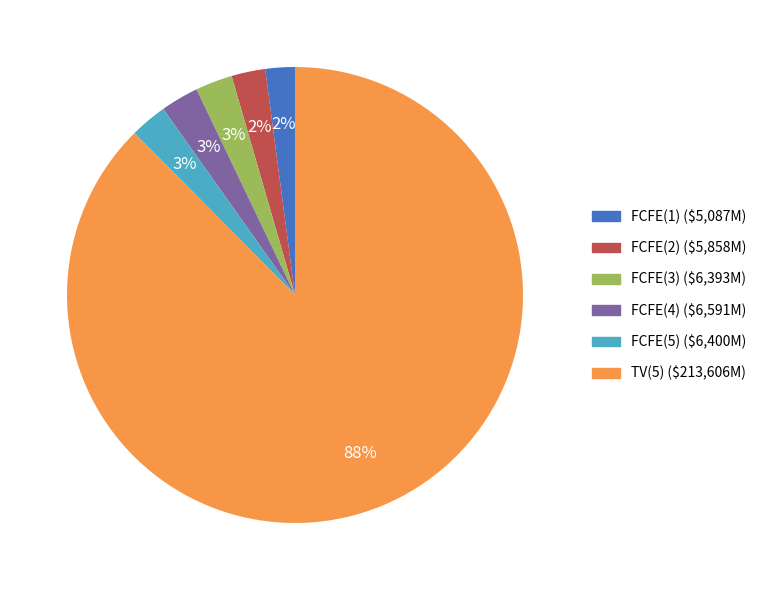

Is it true that FCFE(5) is 3% of the pie?

True